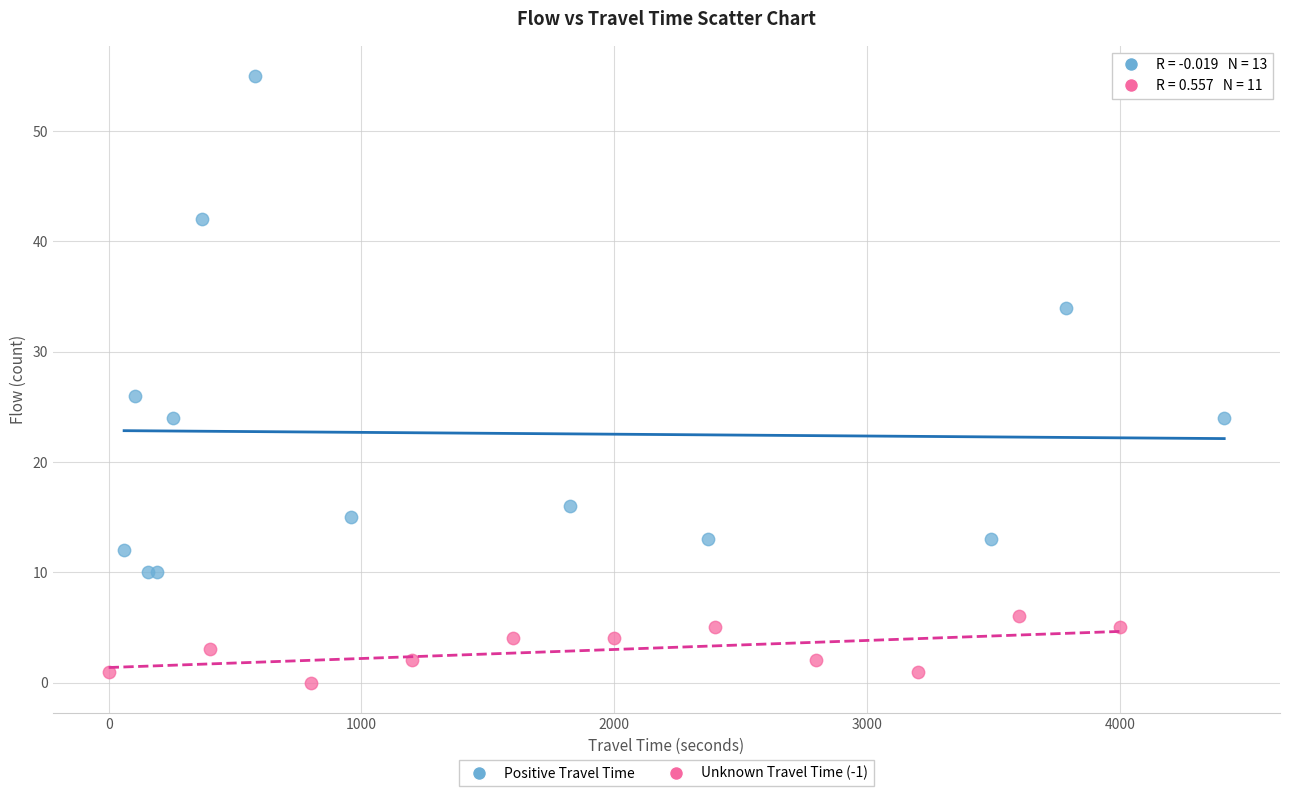

Which series has the widest spread of Y values?

Positive Travel Time